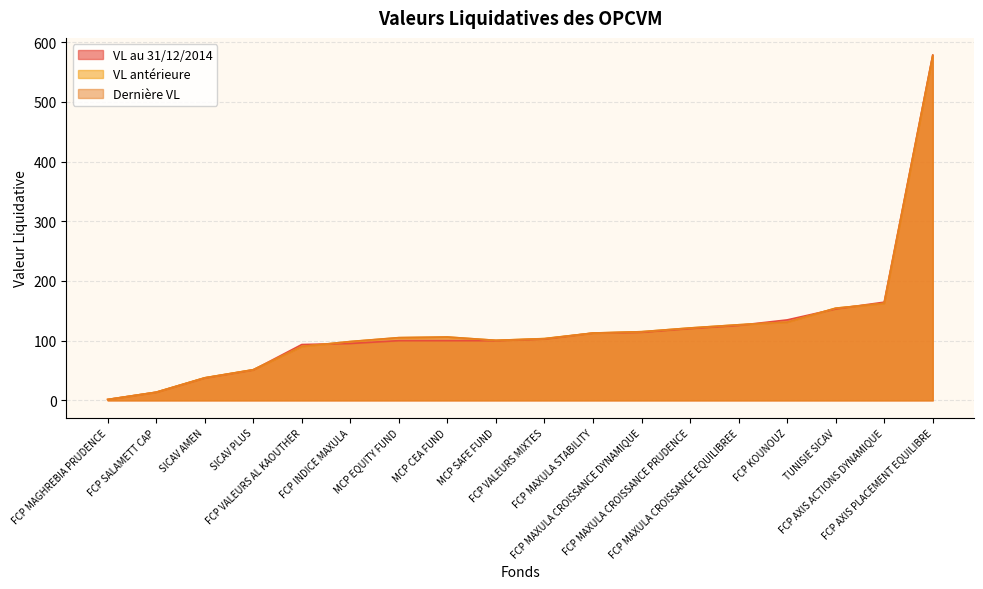

Does the chart have visible grid lines?

Yes